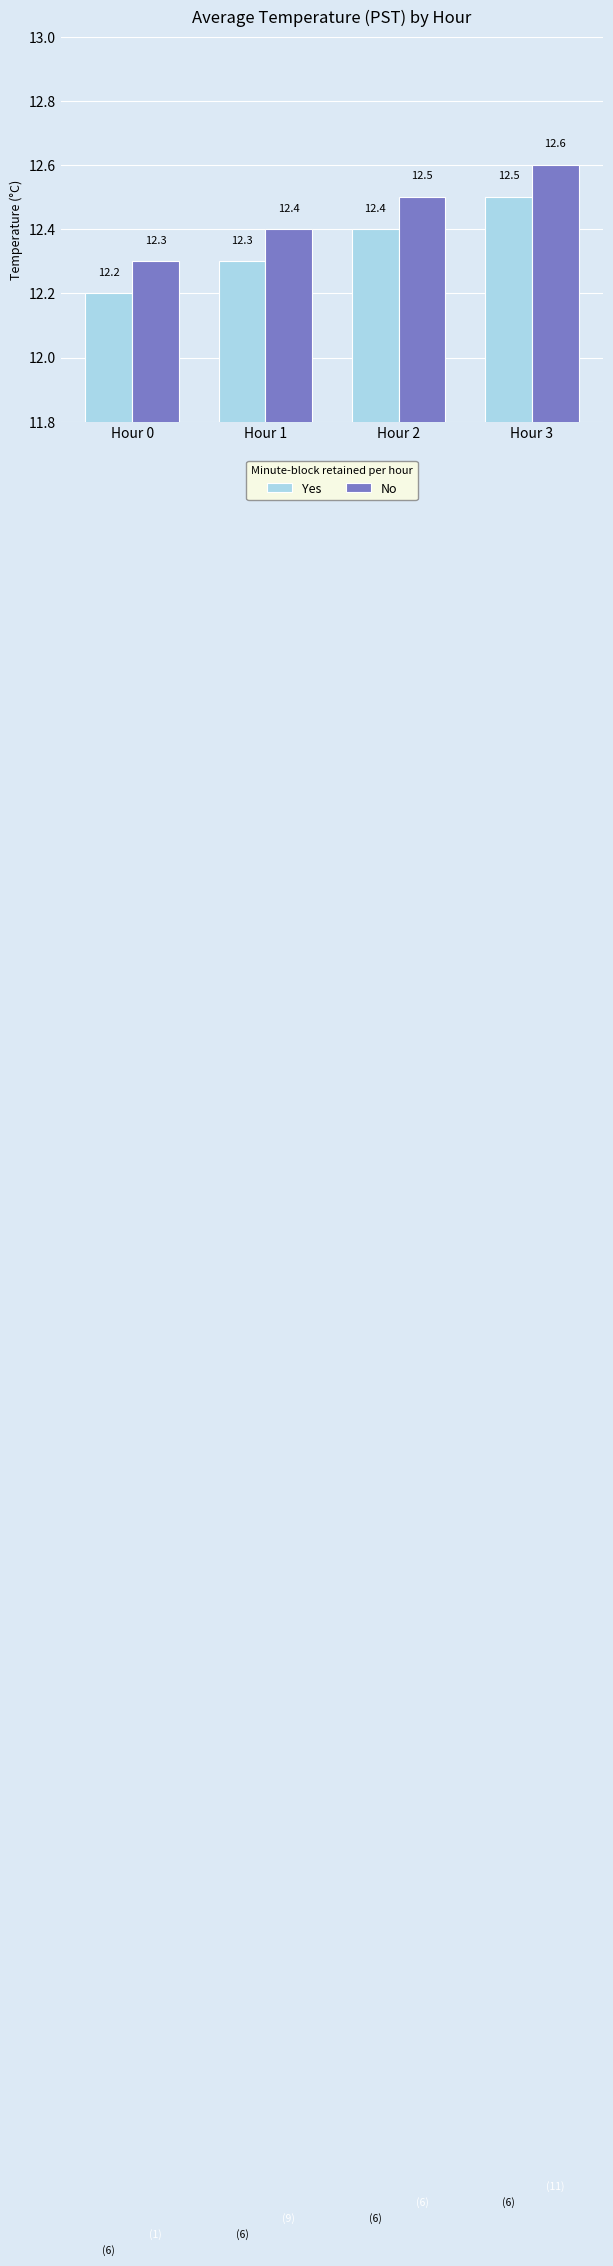

What are all the series names shown in the legend?

Yes, No